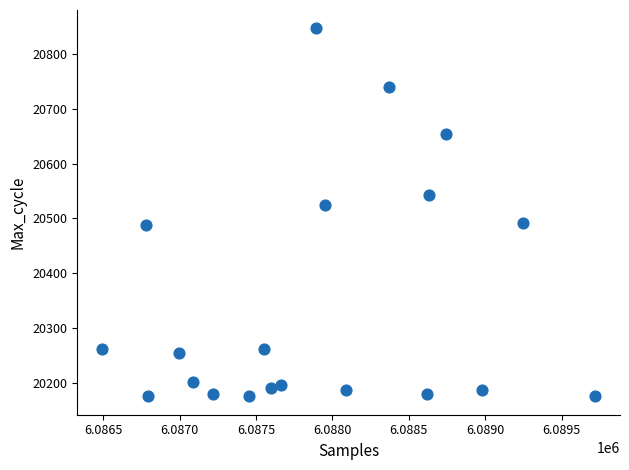

What is the range of Y values (max minus min)?

672